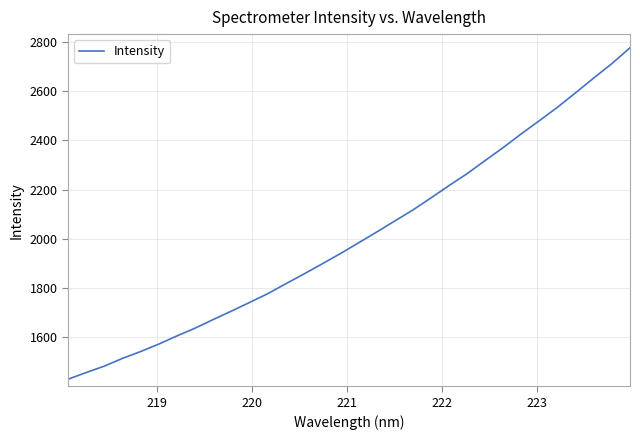

What is the smallest value displayed?

1430.4